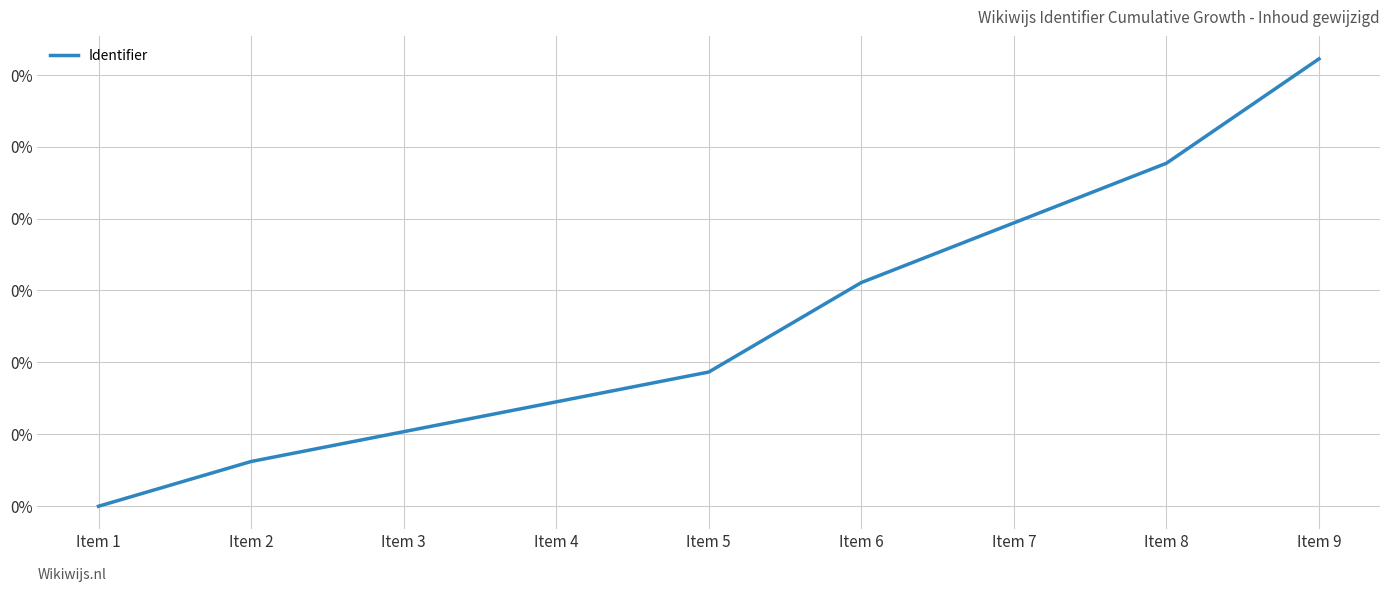

Does the chart have visible grid lines?

Yes